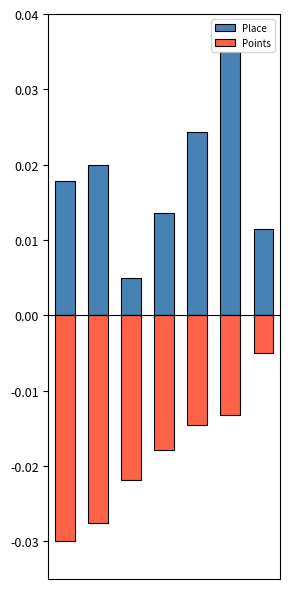

Reading left to right, transcribe all the data shown in this chart.

Place: 0=0.0	1=0.0	2=0.0	3=0.0	4=0.0	5=0.0	6=0.0
Points: 0=-0.0	1=-0.0	2=-0.0	3=-0.0	4=-0.0	5=-0.0	6=-0.0